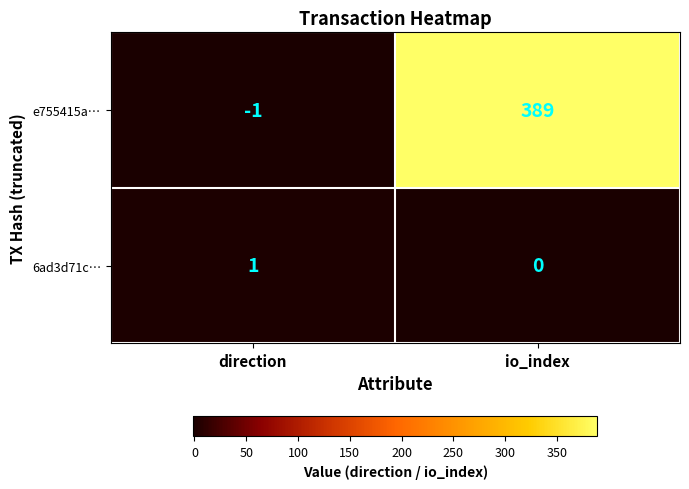

What is the average value of the e755415a… series?

194